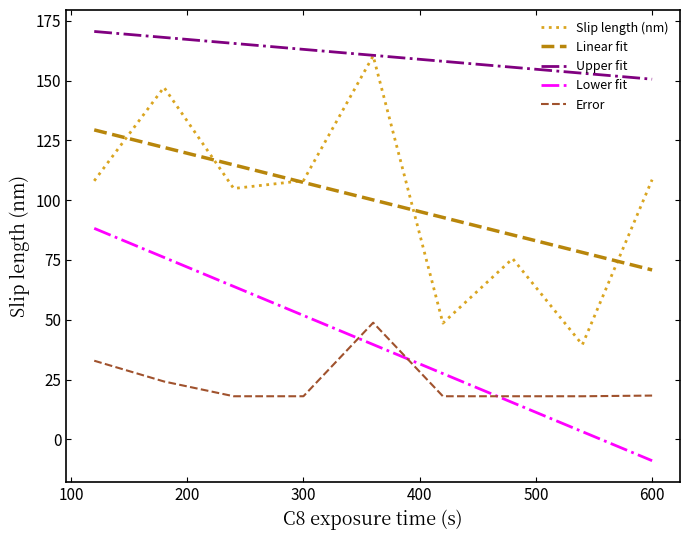

What is the greatest value displayed?

170.6